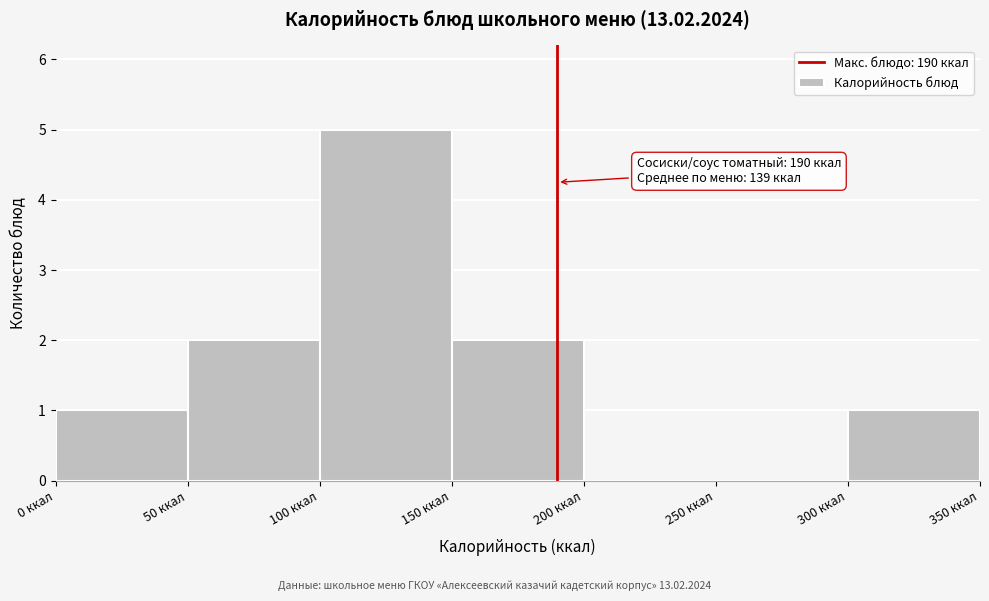

Which range on the x-axis has the tallest bar?

100 to 150